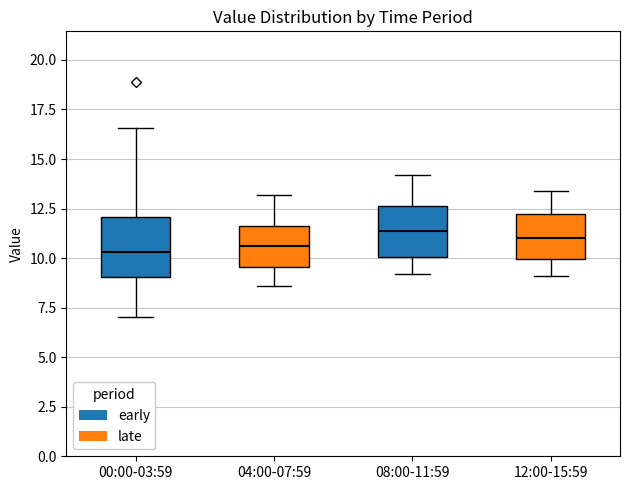

Where does the lower whisker of the box for 12:00-15:59 end on the y-axis? The values are not printed on the chart, so give them approximately, as read against the axis.

9.0